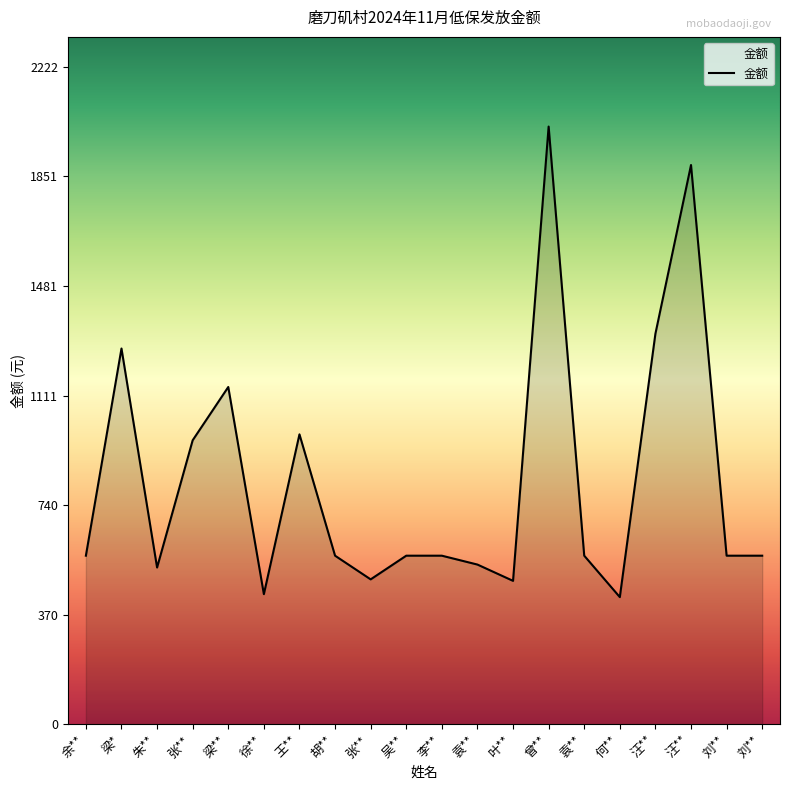

What is the difference between the second highest and minimum values?

1460